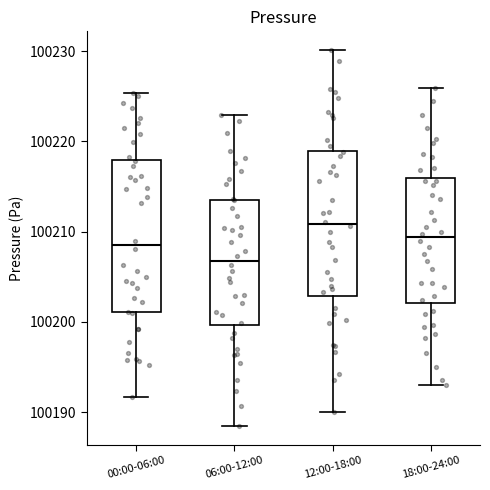

Reading left to right, read every box against the y-axis: the position of its median line, the range the box covers, and the ends of its whiskers. The values are not printed on the chart, so give them approximately, as read against the axis.

00:00-06:00: median 100209, box 100201 to 100218, whiskers 100192 to 100225
06:00-12:00: median 100207, box 100200 to 100213, whiskers 100189 to 100223
12:00-18:00: median 100211, box 100203 to 100219, whiskers 100190 to 100230
18:00-24:00: median 100209, box 100202 to 100216, whiskers 100193 to 100226